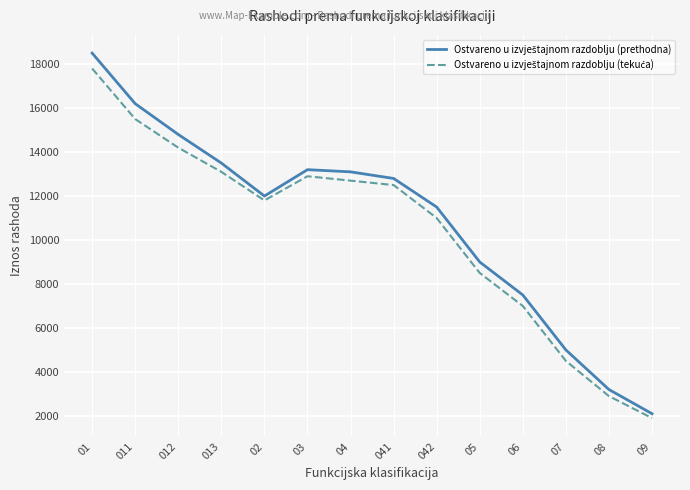

What is the total value across all series at 01?

36300